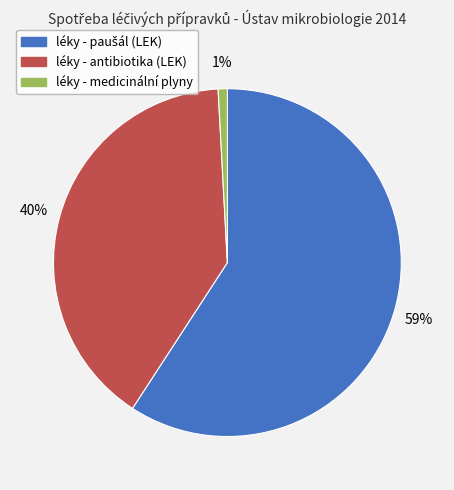

To the nearest percent, what is the difference between the léky - antibiotika (LEK) and léky - medicinální plyny slice percentages?

39%